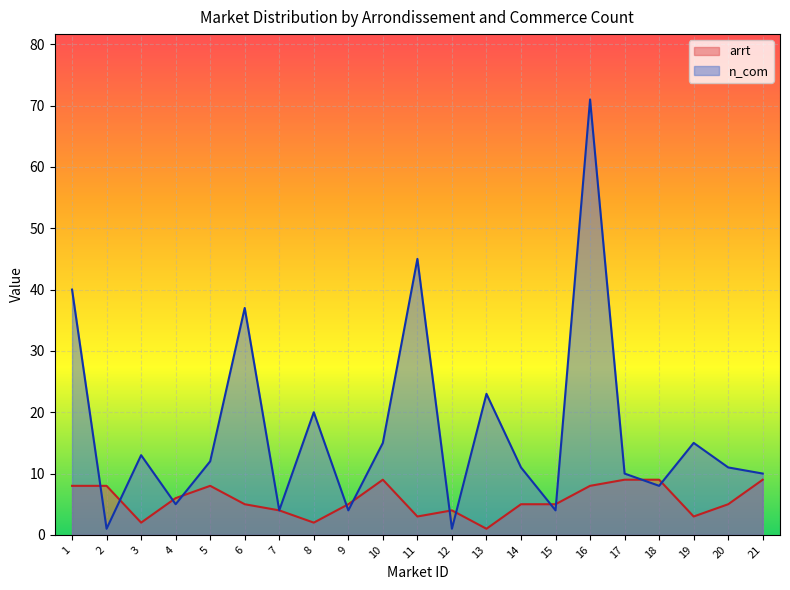

Reading left to right, list all the values displayed in this chart.

arrt: 1=8	2=8	3=2	4=6	5=8	6=5	7=4	8=2	9=5	10=9	11=3	12=4	13=1	14=5	15=5	16=8	17=9	18=9	19=3	20=5	21=9
n_com: 1=40	2=1	3=13	4=5	5=12	6=37	7=4	8=20	9=4	10=15	11=45	12=1	13=23	14=11	15=4	16=71	17=10	18=8	19=15	20=11	21=10